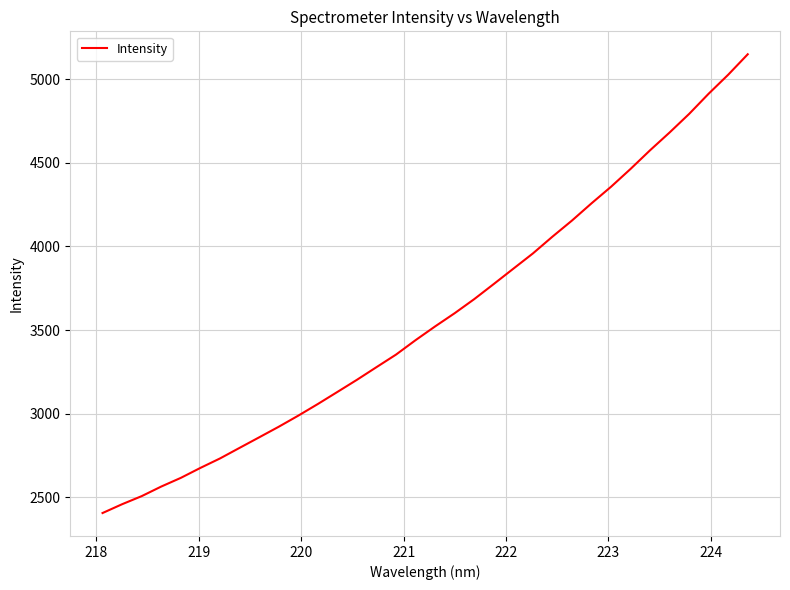

What is the smallest value displayed?

2406.8